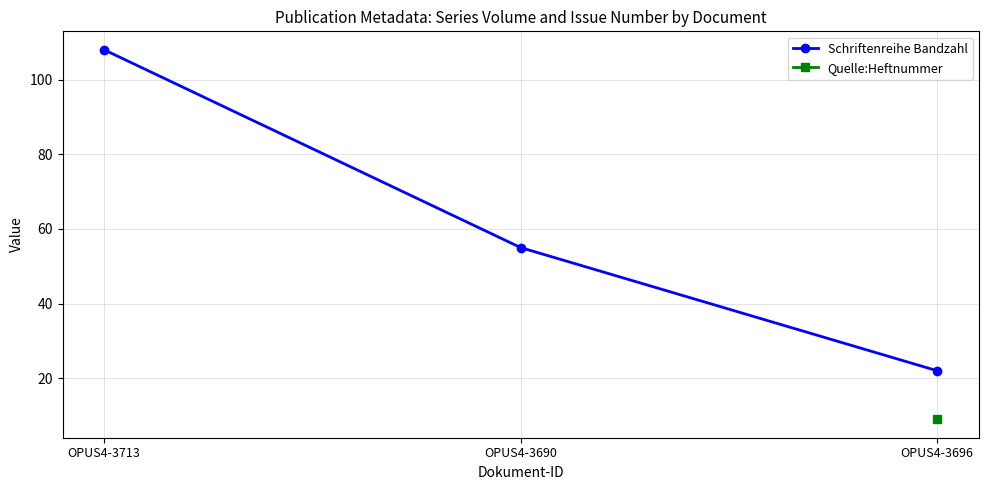

Count the number of data series in this chart.

2